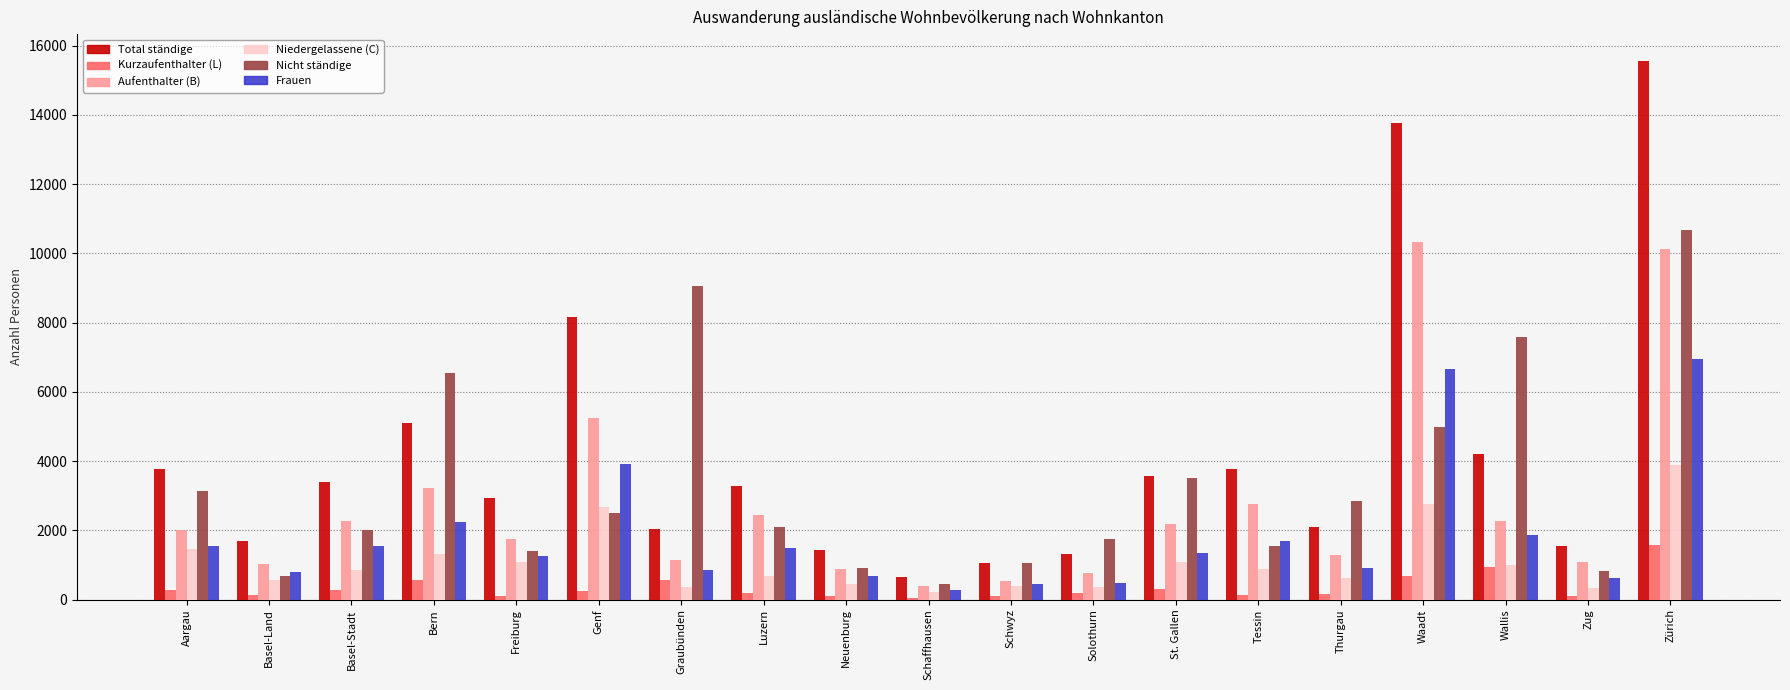

List the series in order of their overall mean, highest first.

Total ständige, Nicht ständige, Aufenthalter (B), Frauen, Niedergelassene (C), Kurzaufenthalter (L)